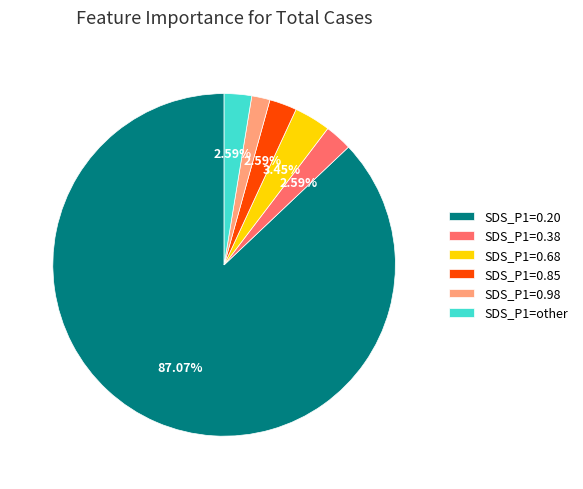

Combined, do SDS_P1=0.98 and SDS_P1=0.68 account for over 50%?

No